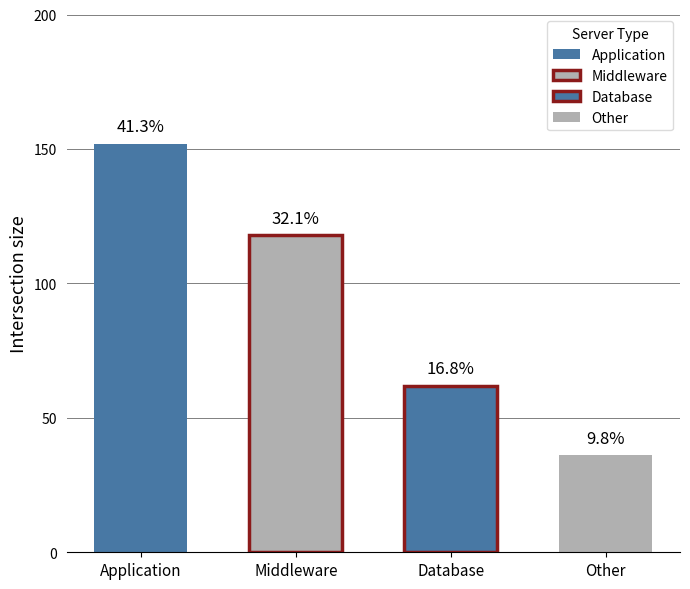

Is it true that the value at Other is 64?

False